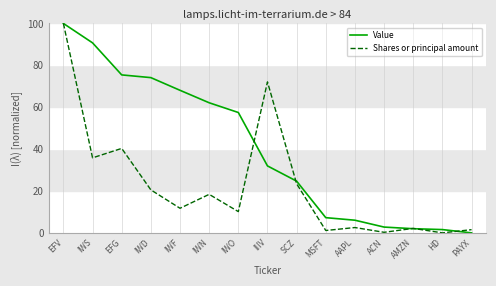

How many values in the Value series exceed 31?

8